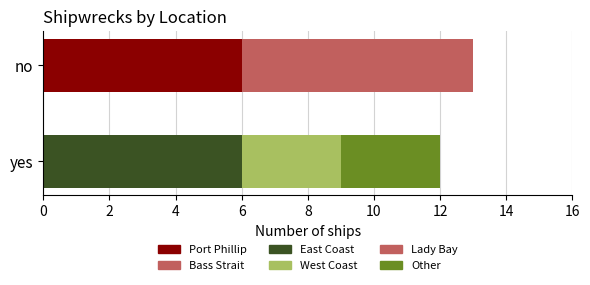

Count the number of categories in the chart.

2